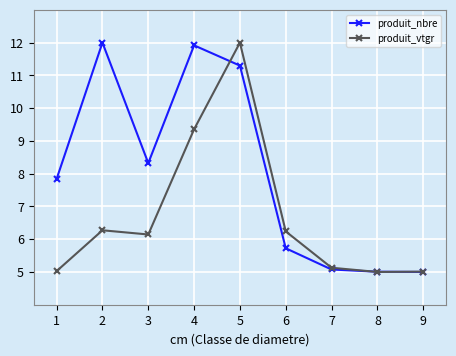

True or false: produit_vtgr and produit_nbre intersect in this chart.

True